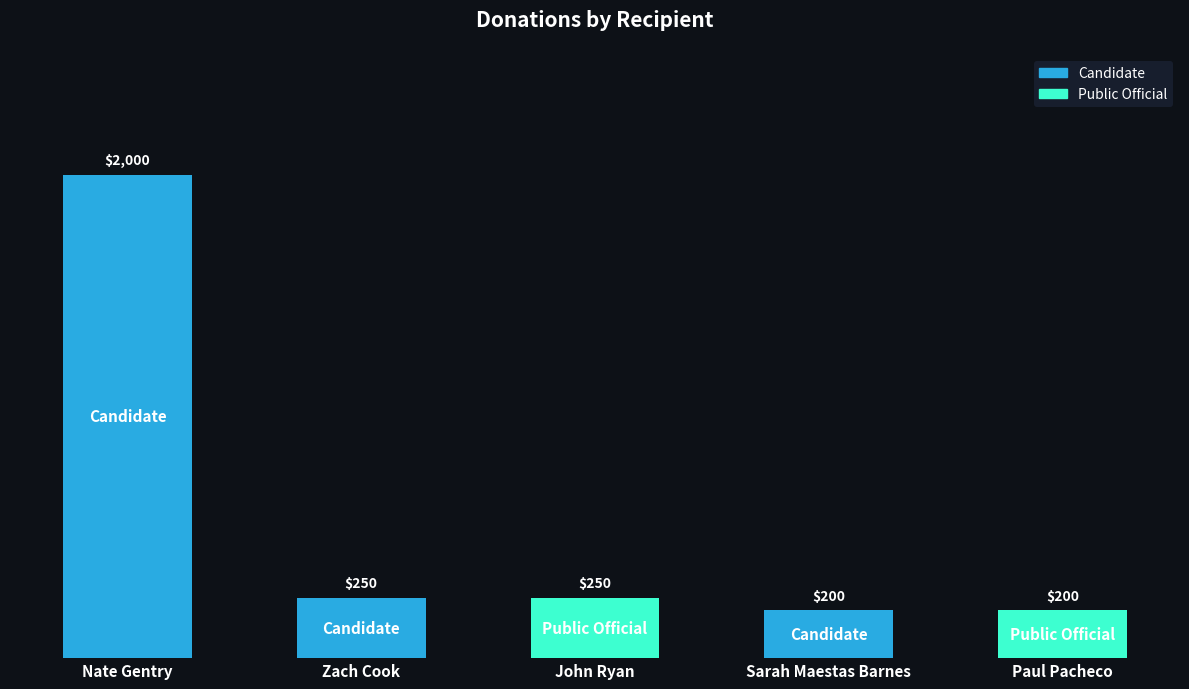

What is the difference between the second highest and second lowest values?

50